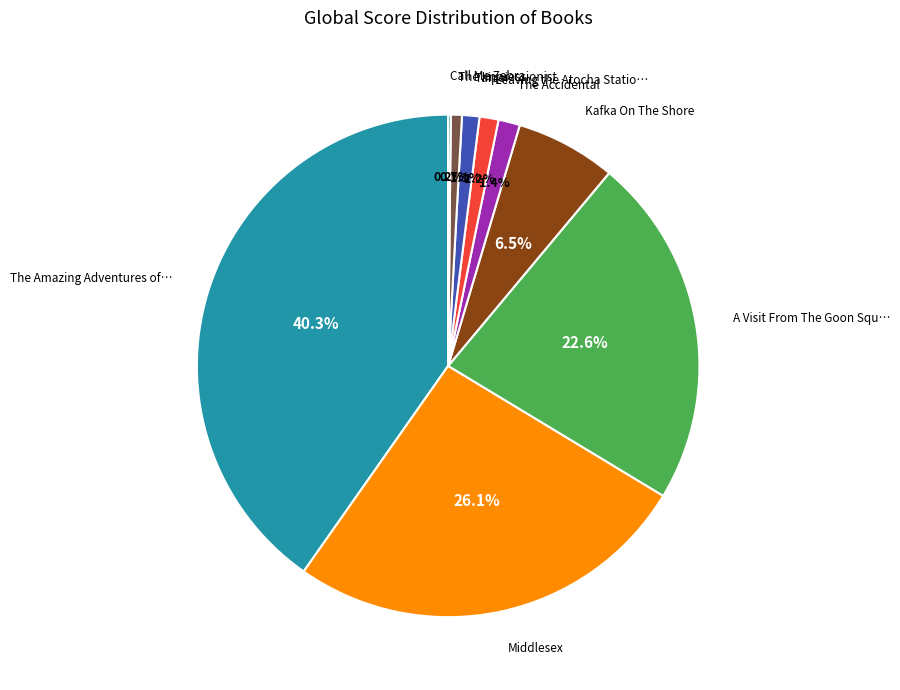

Does any single category account for the majority?

No